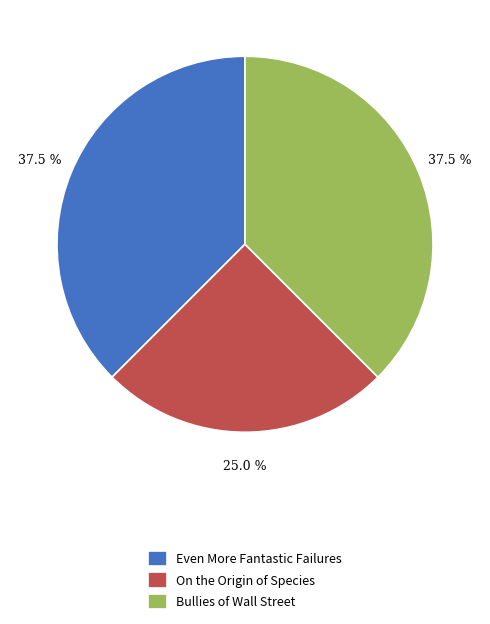

Which category has the smallest portion of the pie?

On the Origin of Species